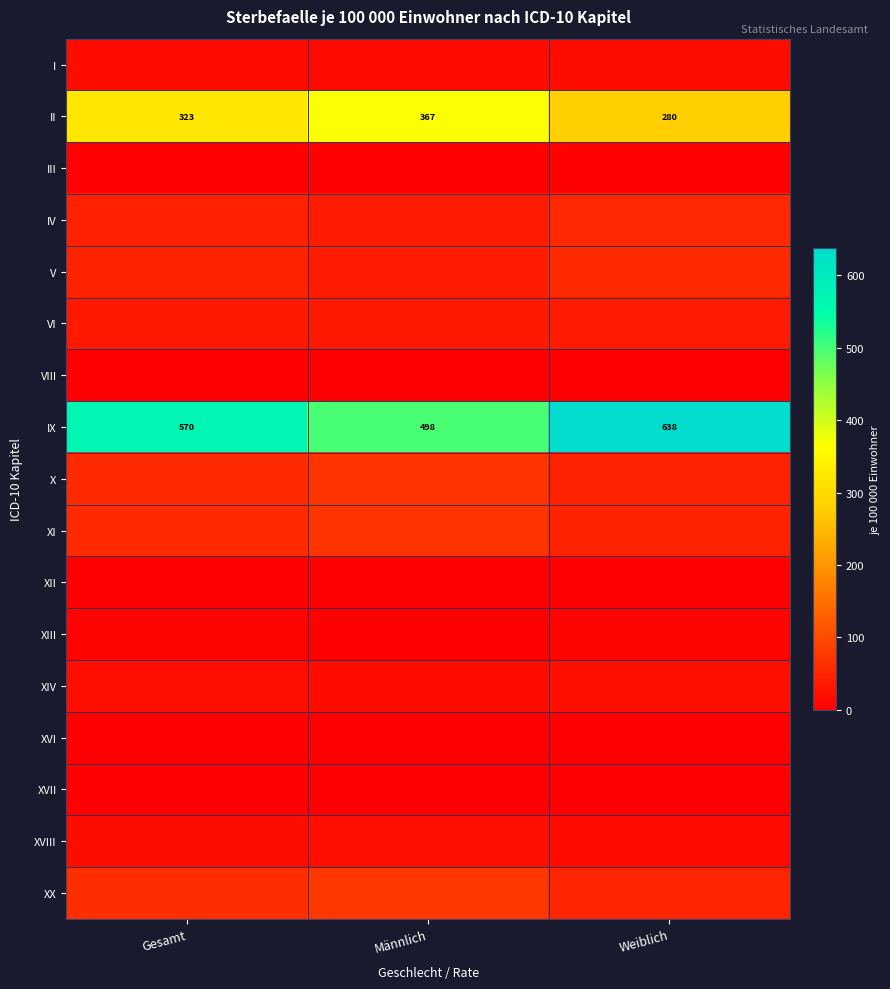

What is the difference between the highest and lowest values at Weiblich?

638.2